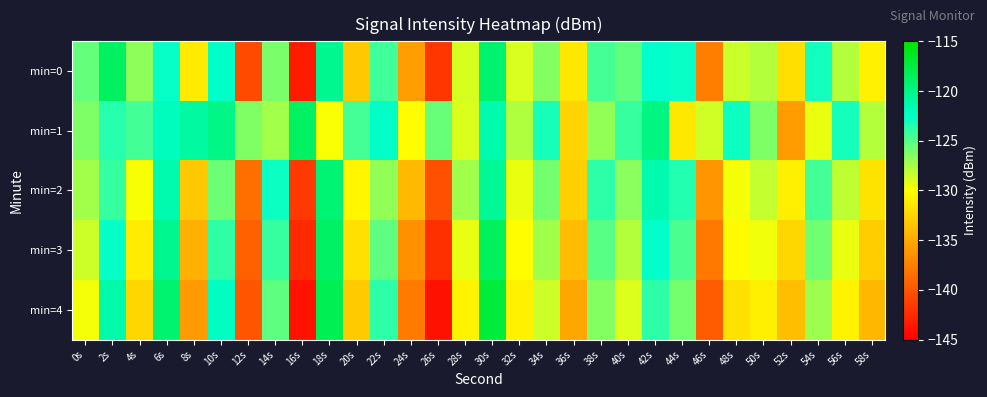

Reading left to right, list all the values displayed in this chart.

min=0: 0s=-125.4	2s=-118.5	4s=-126.7	6s=-122.7	8s=-131.1	10s=-122.4	12s=-140.6	14s=-126.1	16s=-143.3	18s=-120.3	20s=-133.2	22s=-124.3	24s=-135.6	26s=-141.8	28s=-128.8	30s=-119.1	32s=-128.9	34s=-126.4	36s=-131.3	38s=-124.5	40s=-125.3	42s=-122.5	44s=-122.8	46s=-137.5	48s=-128.4	50s=-127.8	52s=-131.8	54s=-123.1	56s=-127.8	58s=-130.8
min=1: 0s=-126.2	2s=-123.7	4s=-124.5	6s=-122.0	8s=-121.0	10s=-120.0	12s=-126.3	14s=-127.3	16s=-118.6	18s=-129.9	20s=-124.5	22s=-122.3	24s=-130.1	26s=-125.6	28s=-128.9	30s=-121.4	32s=-127.7	34s=-123.2	36s=-132.5	38s=-126.8	40s=-124.1	42s=-119.8	44s=-131.3	46s=-128.6	48s=-122.9	50s=-126.2	52s=-135.7	54s=-129.4	56s=-123.1	58s=-127.8
min=2: 0s=-127.3	2s=-124.1	4s=-129.8	6s=-121.5	8s=-133.2	10s=-125.7	12s=-138.4	14s=-122.9	16s=-141.6	18s=-119.3	20s=-130.5	22s=-126.8	24s=-134.1	26s=-140.3	28s=-127.2	30s=-120.6	32s=-129.4	34s=-125.9	36s=-132.7	38s=-123.8	40s=-126.6	42s=-121.4	44s=-123.5	46s=-136.2	48s=-129.7	50s=-128.3	52s=-130.9	54s=-124.5	56s=-128.1	58s=-131.6
min=3: 0s=-128.5	2s=-122.7	4s=-131.1	6s=-120.3	8s=-134.6	10s=-123.9	12s=-139.2	14s=-124.1	16s=-142.5	18s=-118.7	20s=-131.8	22s=-125.3	24s=-136.4	26s=-142.1	28s=-129.3	30s=-118.4	32s=-130.1	34s=-127.2	36s=-133.9	38s=-125.1	40s=-127.8	42s=-122.6	44s=-124.7	46s=-137.9	48s=-130.2	50s=-129.6	52s=-132.3	54s=-125.8	56s=-129.4	58s=-132.9
min=4: 0s=-129.7	2s=-121.3	4s=-132.4	6s=-119.1	8s=-135.9	10s=-122.1	12s=-140.0	14s=-125.3	16s=-143.8	18s=-118.1	20s=-133.1	22s=-123.8	24s=-137.7	26s=-143.9	28s=-130.6	30s=-117.2	32s=-130.8	34s=-128.5	36s=-135.1	38s=-126.4	40s=-129.0	42s=-123.8	44s=-125.9	46s=-139.6	48s=-131.7	50s=-130.9	52s=-133.7	54s=-127.1	56s=-130.7	58s=-134.2